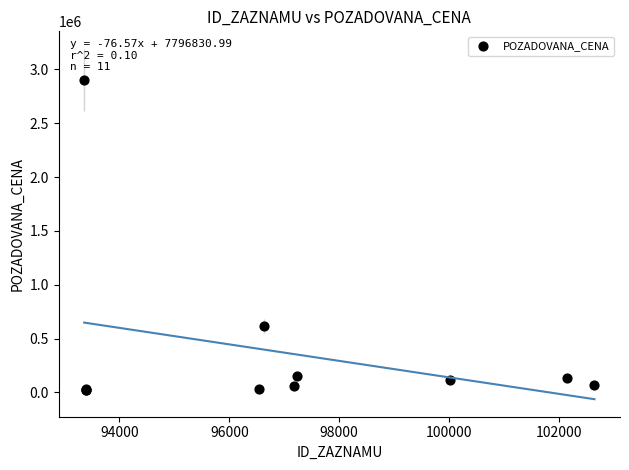

What Y value in the scatter plot is closest to 1459193?

617000